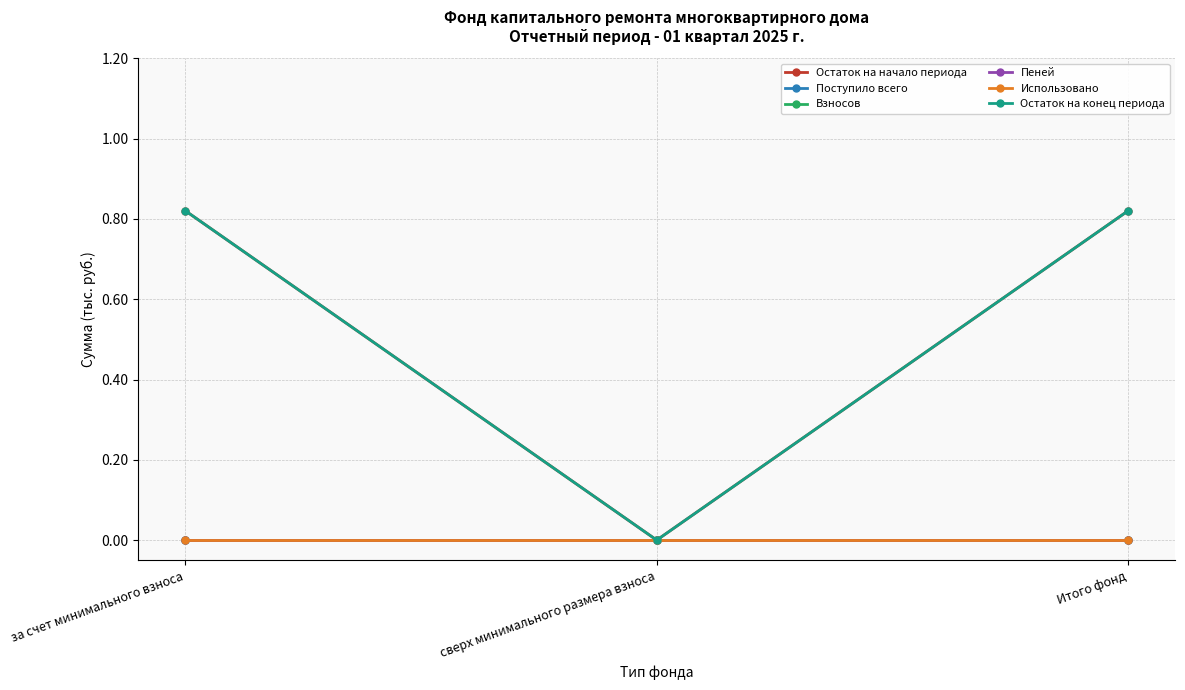

Which series has the largest range (max minus min)?

Остаток на начало периода